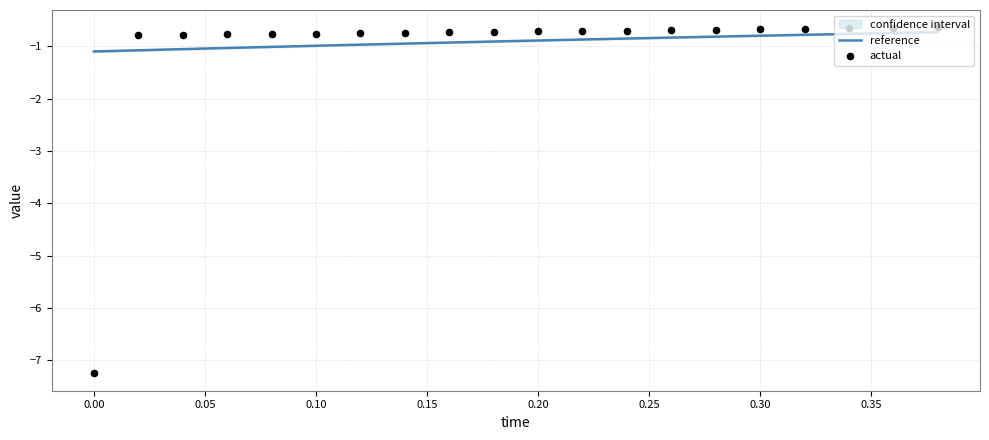

What are all the series names shown in the legend?

reference, actual